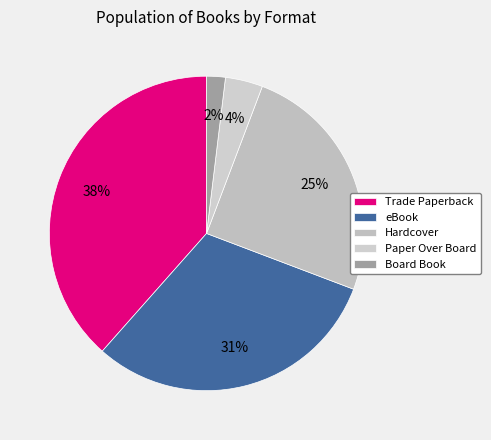

True or false: Board Book accounts for 12% of the total.

False